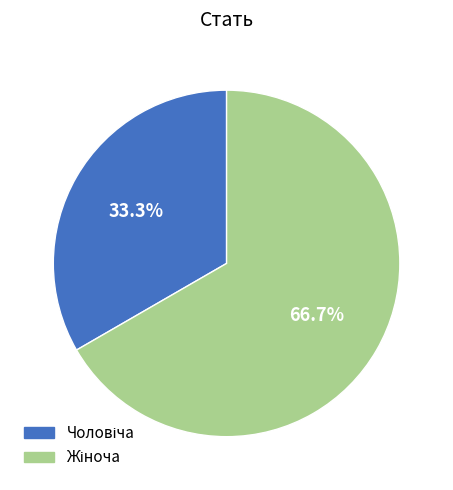

Does any single category account for the majority?

Yes